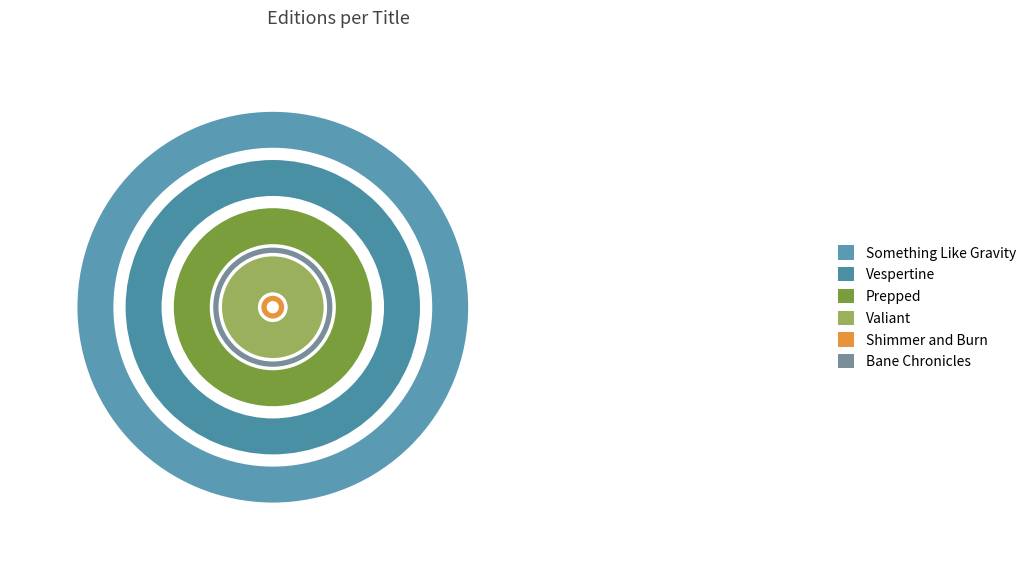

To the nearest percent, what is the average slice percentage?

17%